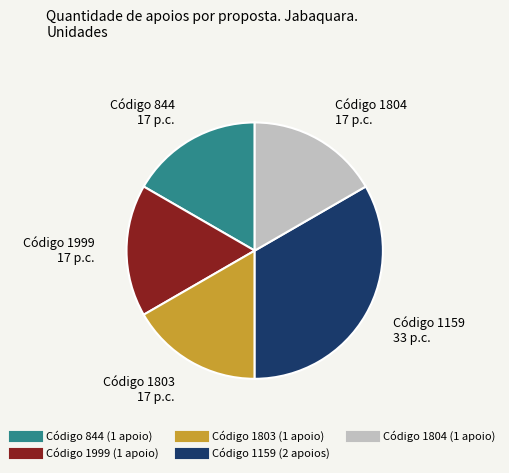

Does any single category account for the majority?

No